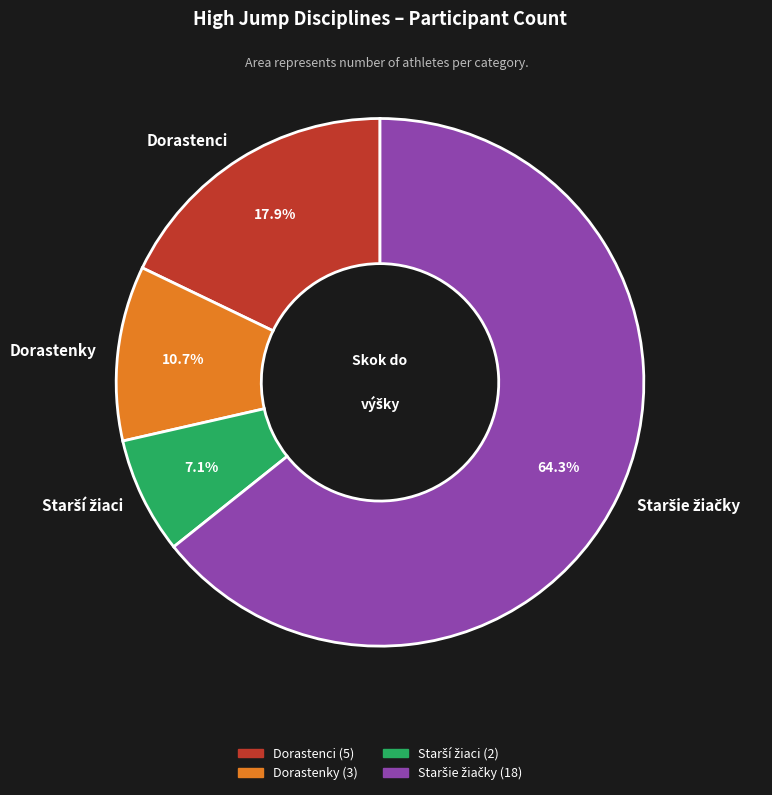

Does Dorastenky represent more than half of the total?

No